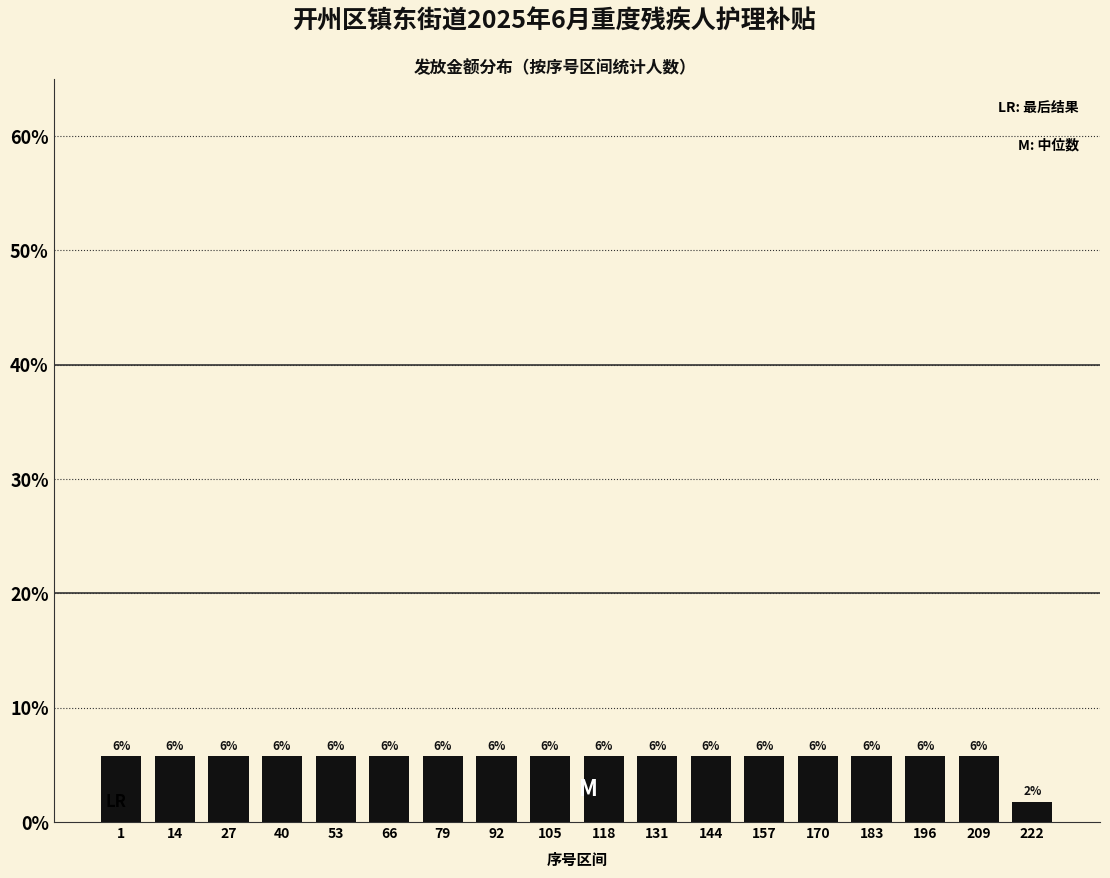

Does the chart contain any negative values?

No